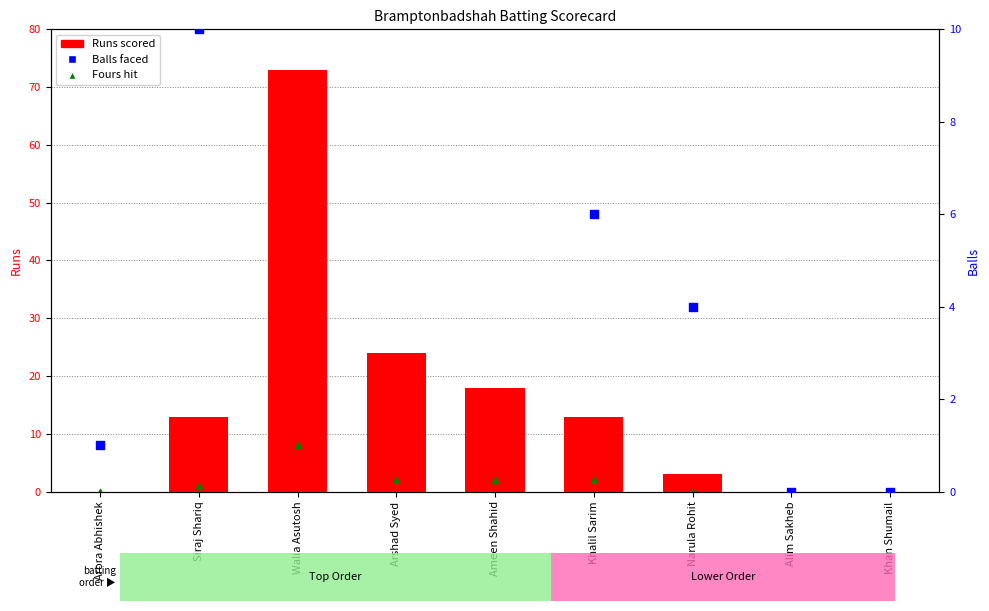

Which series reaches the minimum Y coordinate?

Runs